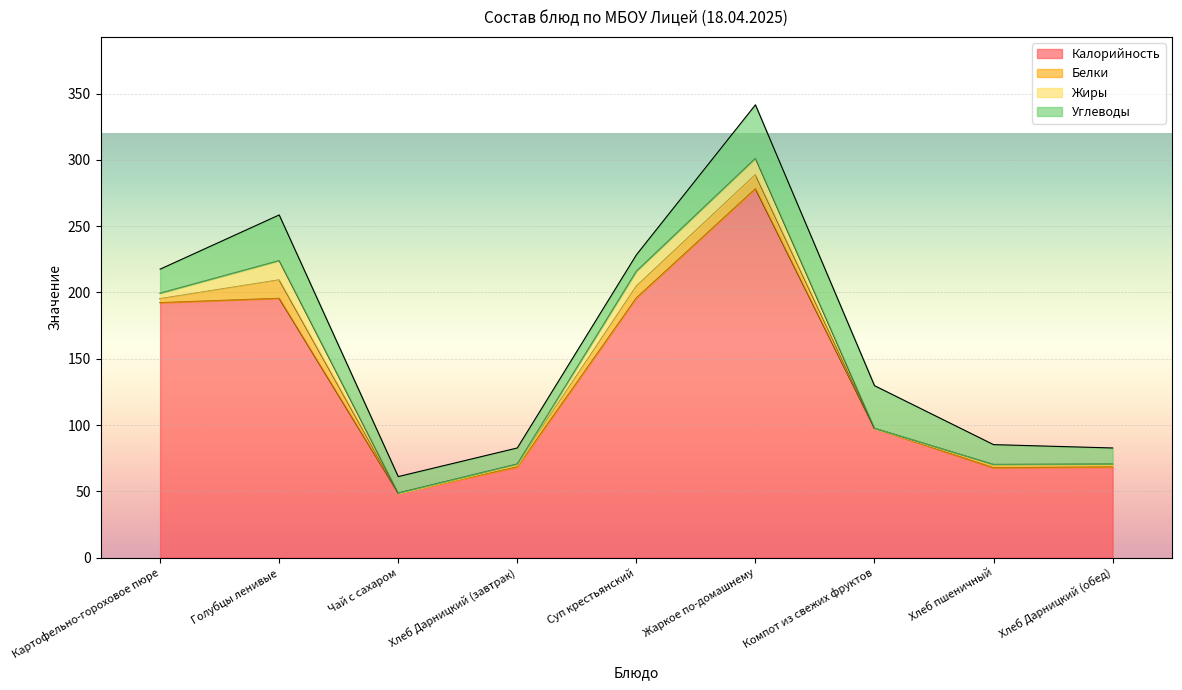

Rank the categories by Белки value from lowest to highest.

Чай с сахаром, Компот из свежих фруктов, Хлеб Дарницкий (завтрак), Хлеб Дарницкий (обед), Хлеб пшеничный, Картофельно-гороховое пюре, Суп крестьянский, Жаркое по-домашнему, Голубцы ленивые